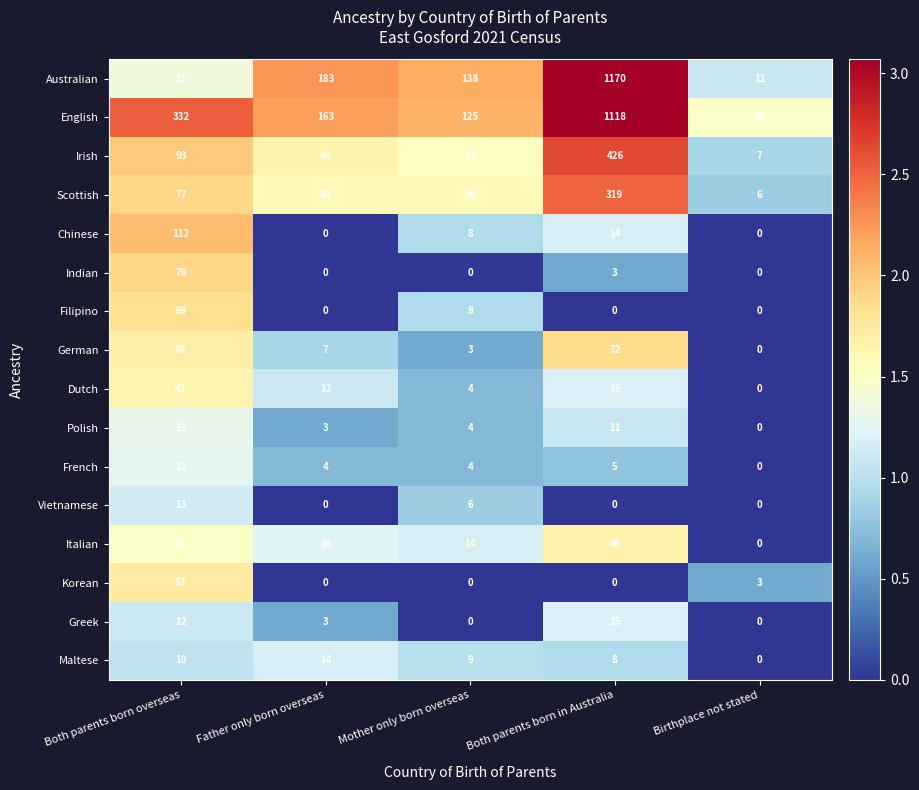

What is the spread (max minus min) of values at Mother only born overseas?

138